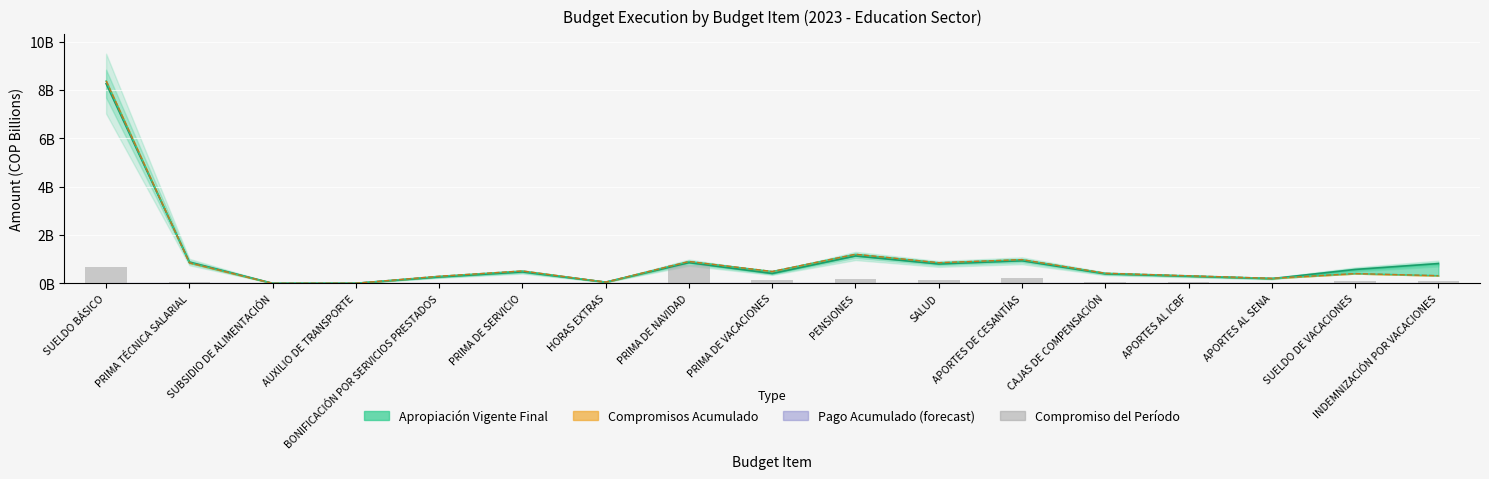

What is the sum of all Pago Acumulado values?

16.2